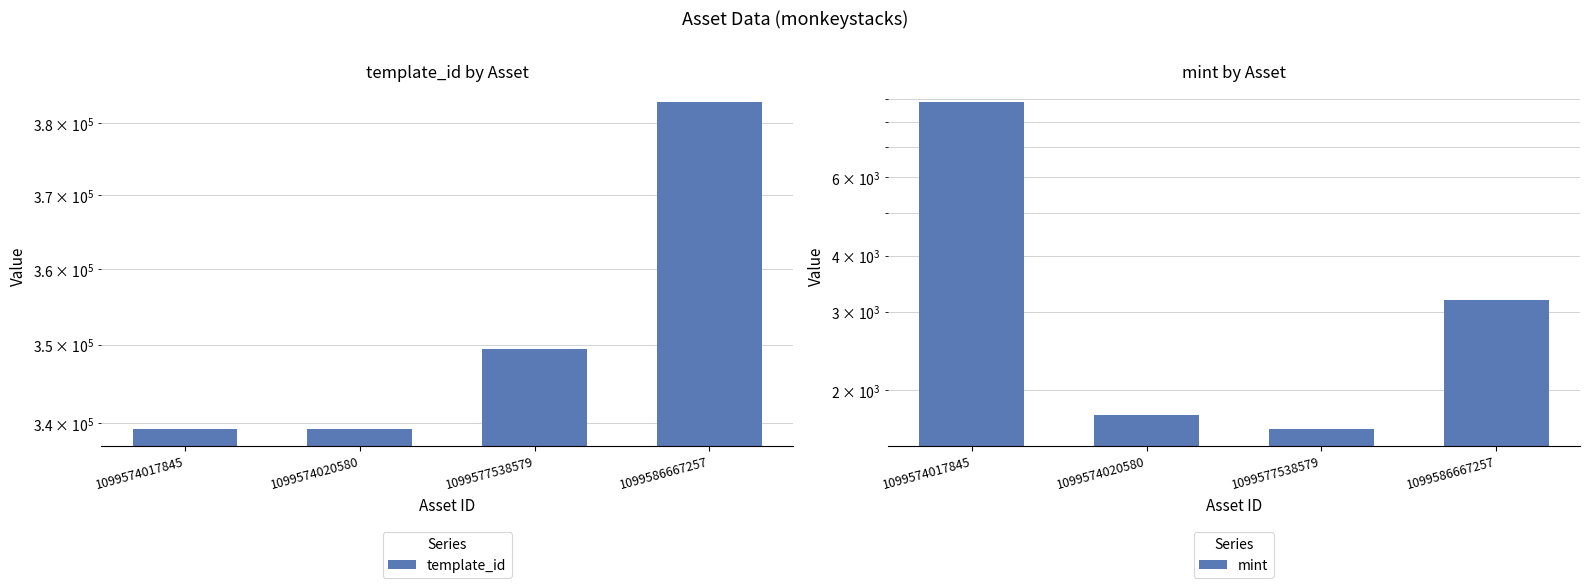

How many bars are there in total?

8